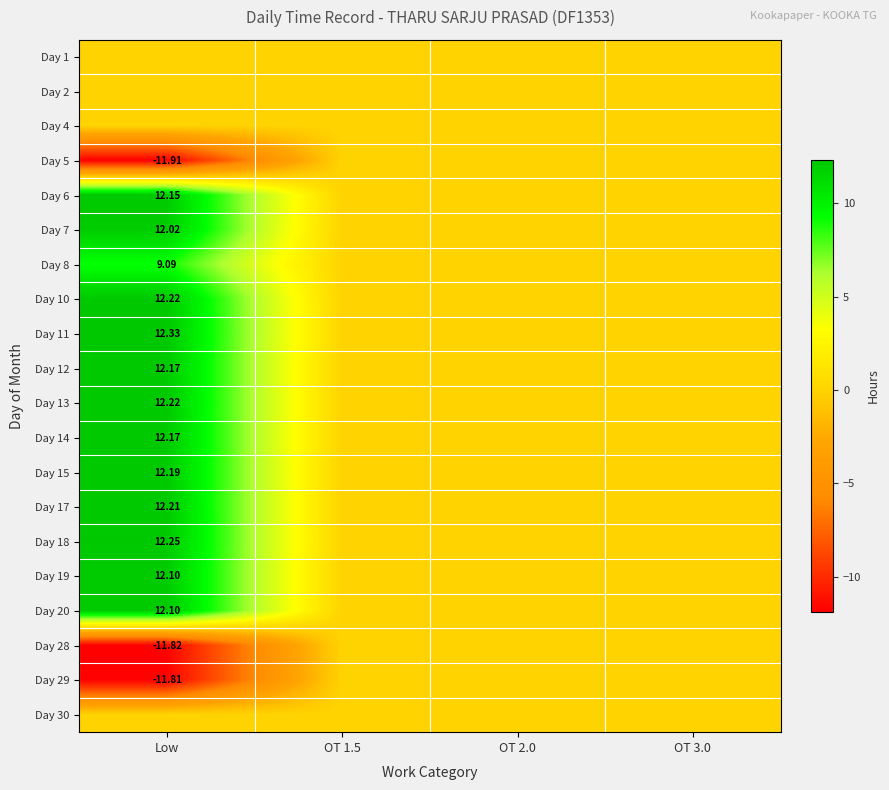

What is the spread (max minus min) of values at Low?

24.2